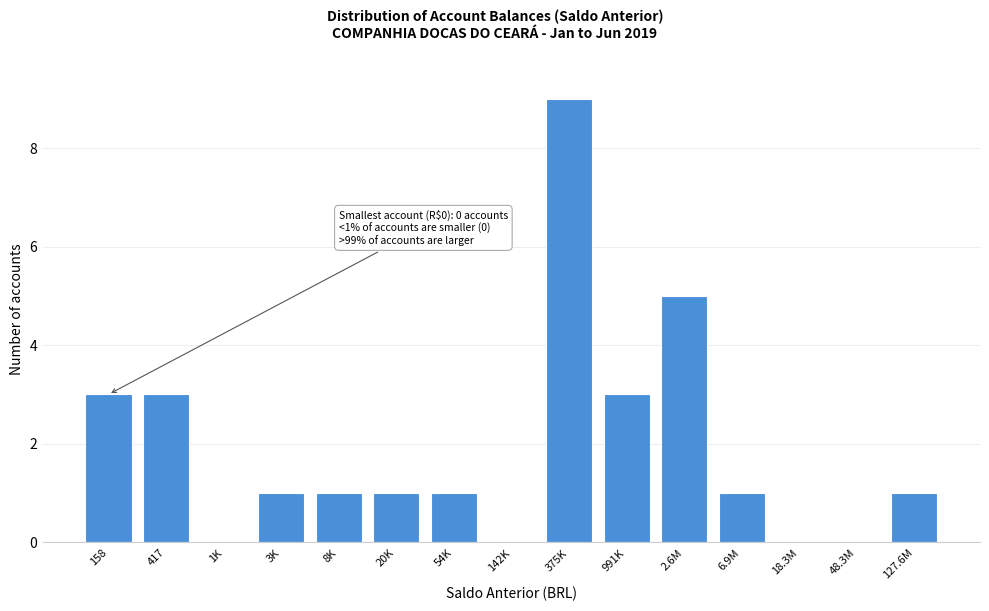

Reading left to right, transcribe all the data shown in this chart.

158=3	417=3	1K=0	3K=1	8K=1	20K=1	54K=1	142K=0	375K=9	991K=3	2.6M=5	6.9M=1	18.3M=0	48.3M=0	127.6M=1